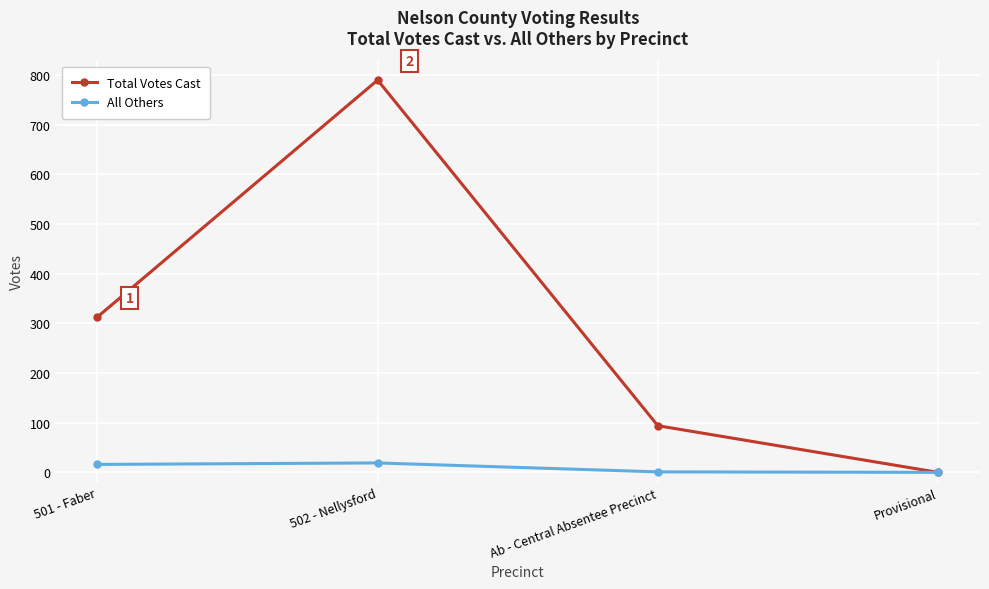

What is the greatest value displayed?

790